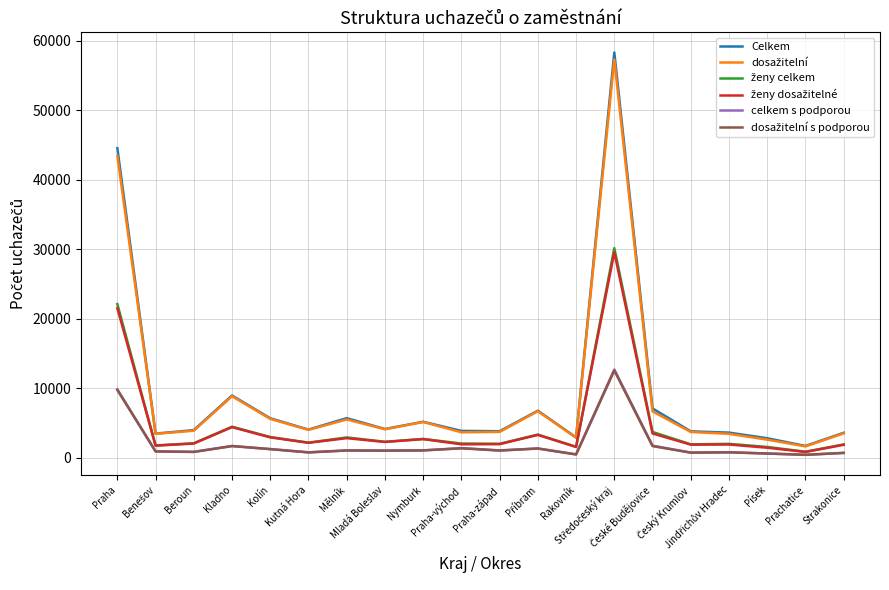

What is the maximum value shown in the chart?

58282